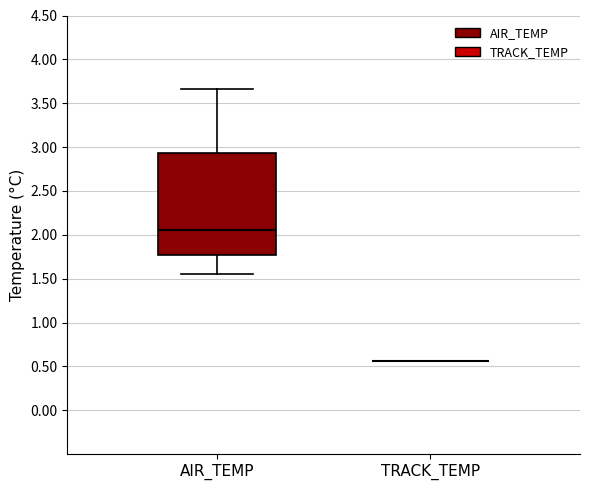

Reading left to right, read every box against the y-axis: the position of its median line, the range the box covers, and the ends of its whiskers. The values are not printed on the chart, so give them approximately, as read against the axis.

AIR_TEMP: median 2.05, box 1.75 to 2.95, whiskers 1.55 to 3.65
TRACK_TEMP: box collapsed to a line at 0.55, whiskers 0.55 to 0.55